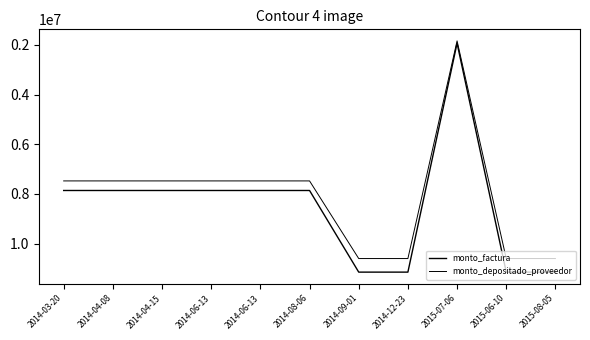

List the series in order of their peak value, highest first.

monto_factura, monto_depositado_proveedor